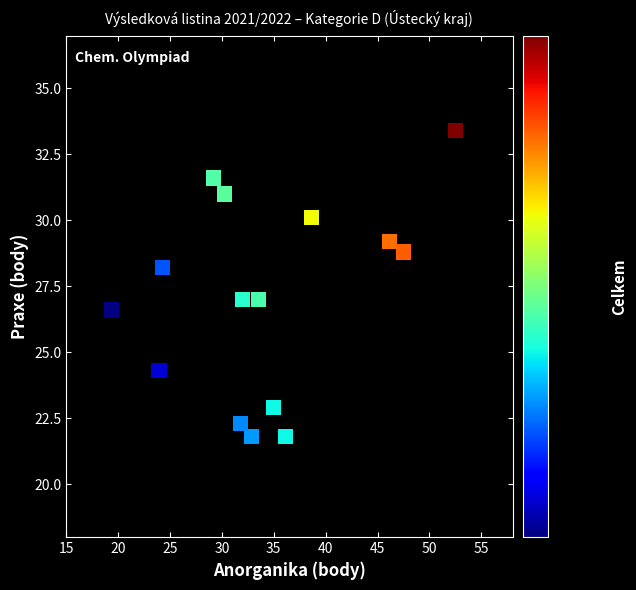

What is the range of Y values (max minus min)?

11.6